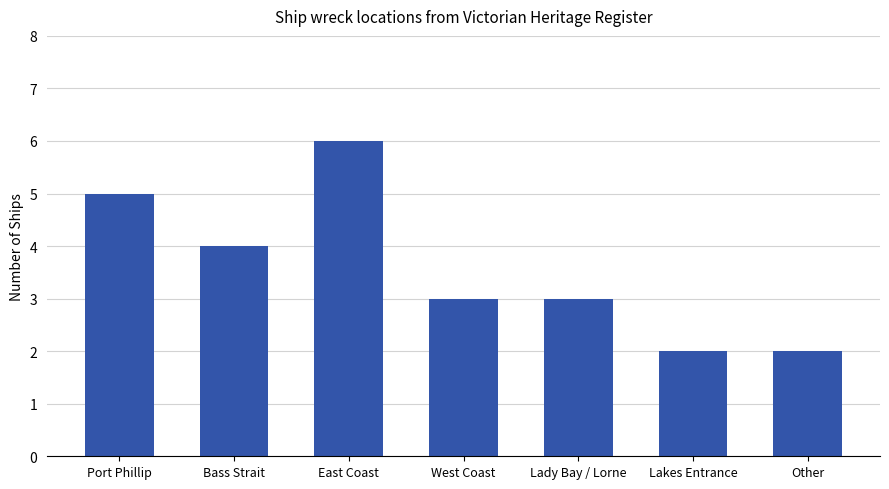

Reading left to right, list all the values displayed in this chart.

Port Phillip=5	Bass Strait=4	East Coast=6	West Coast=3	Lady Bay / Lorne=3	Lakes Entrance=2	Other=2